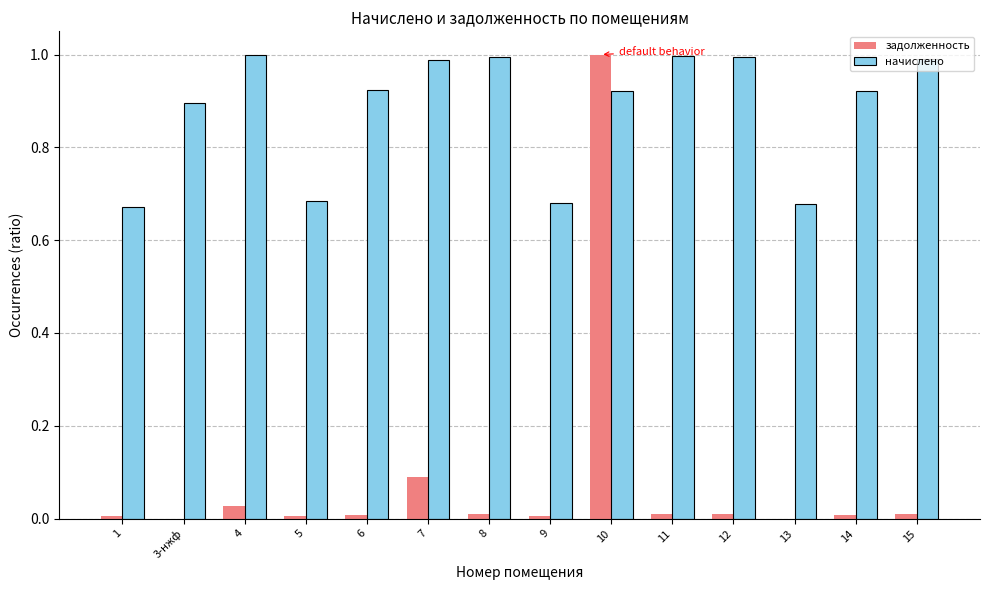

What is the sum of all задолженность values?

1.2